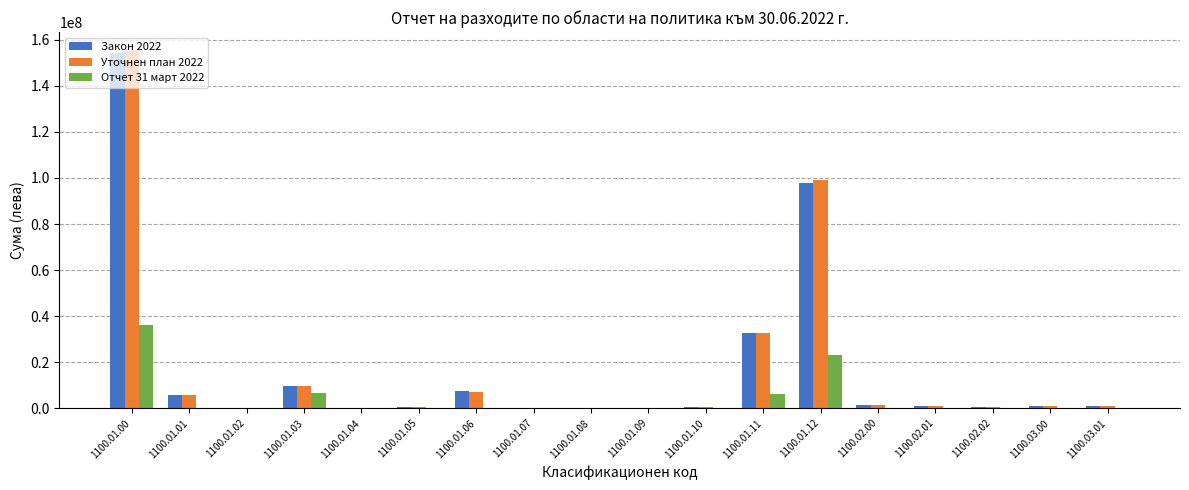

At which label does Закон 2022 first exceed 1118100?

1100.01.00